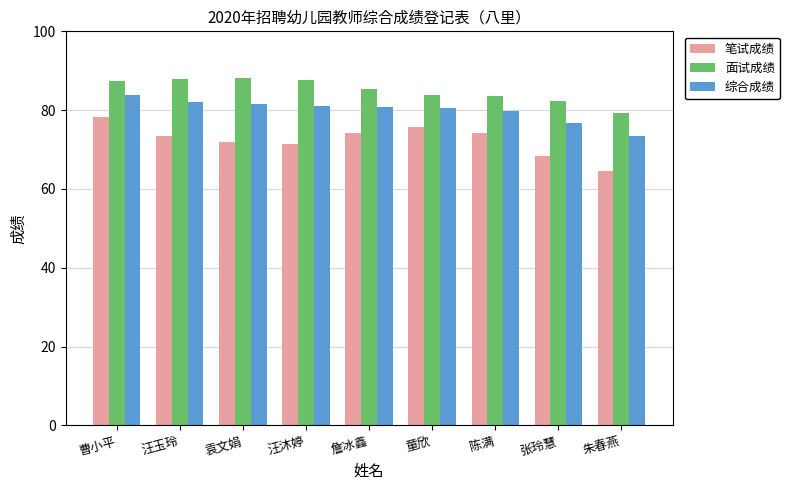

Are the bars grouped side by side (vs. stacked)?

Yes